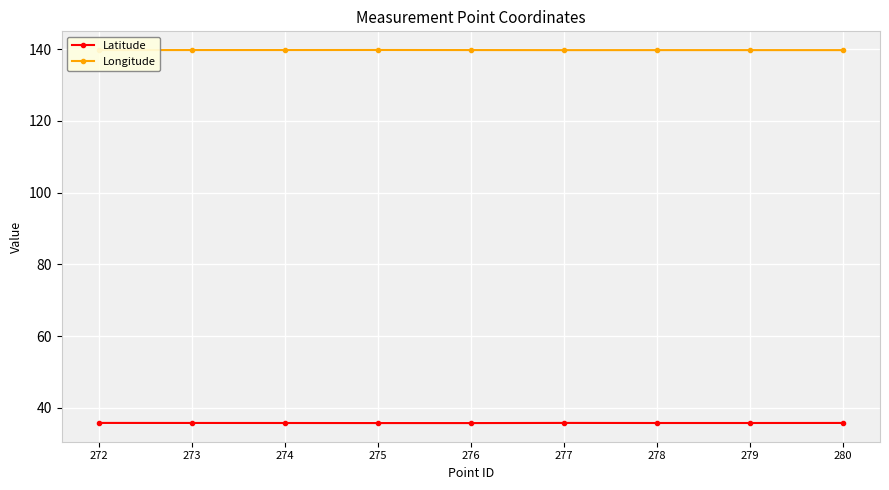

True or false: Longitude and Latitude cross at least once.

False